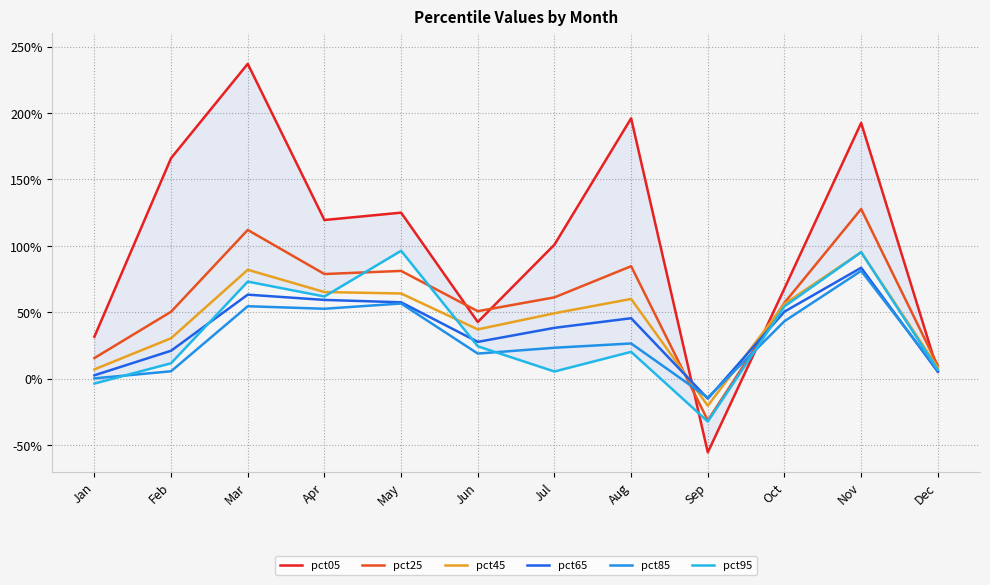

Does the chart display data point markers on the line(s)?

No